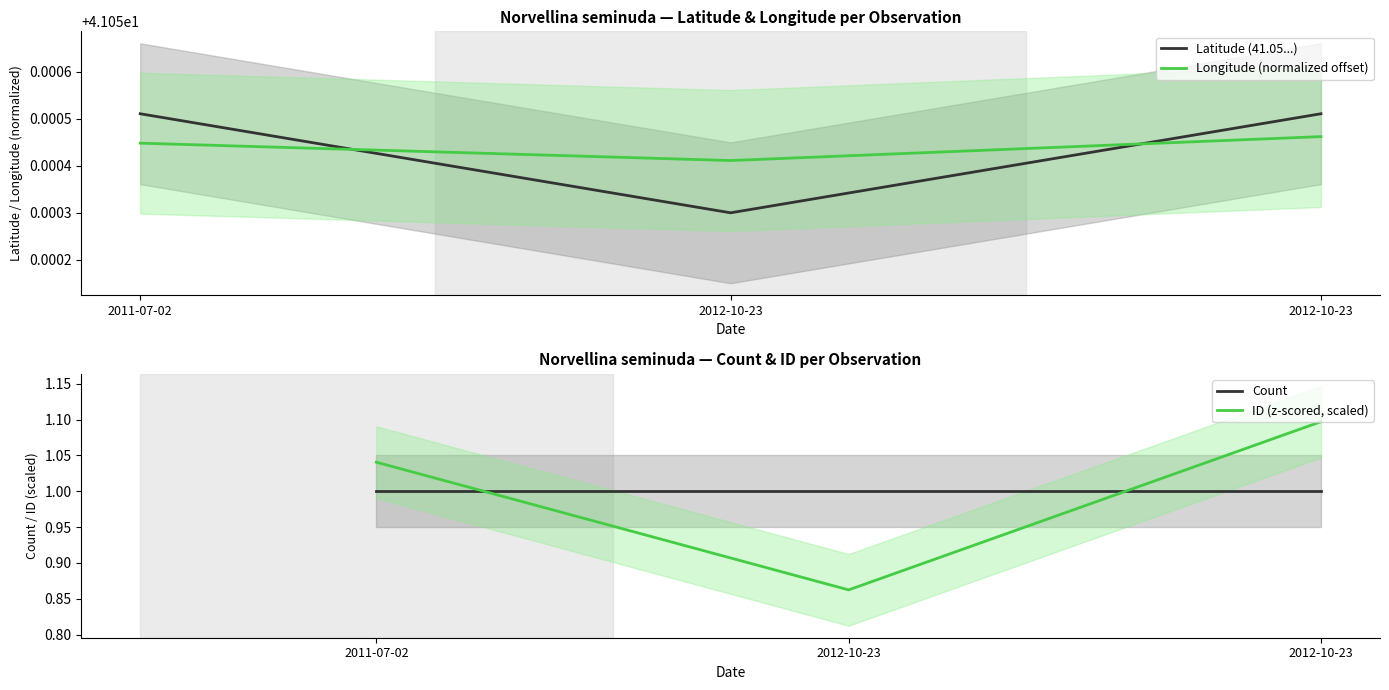

Where is Count nearest to the value 1?

2011-07-02